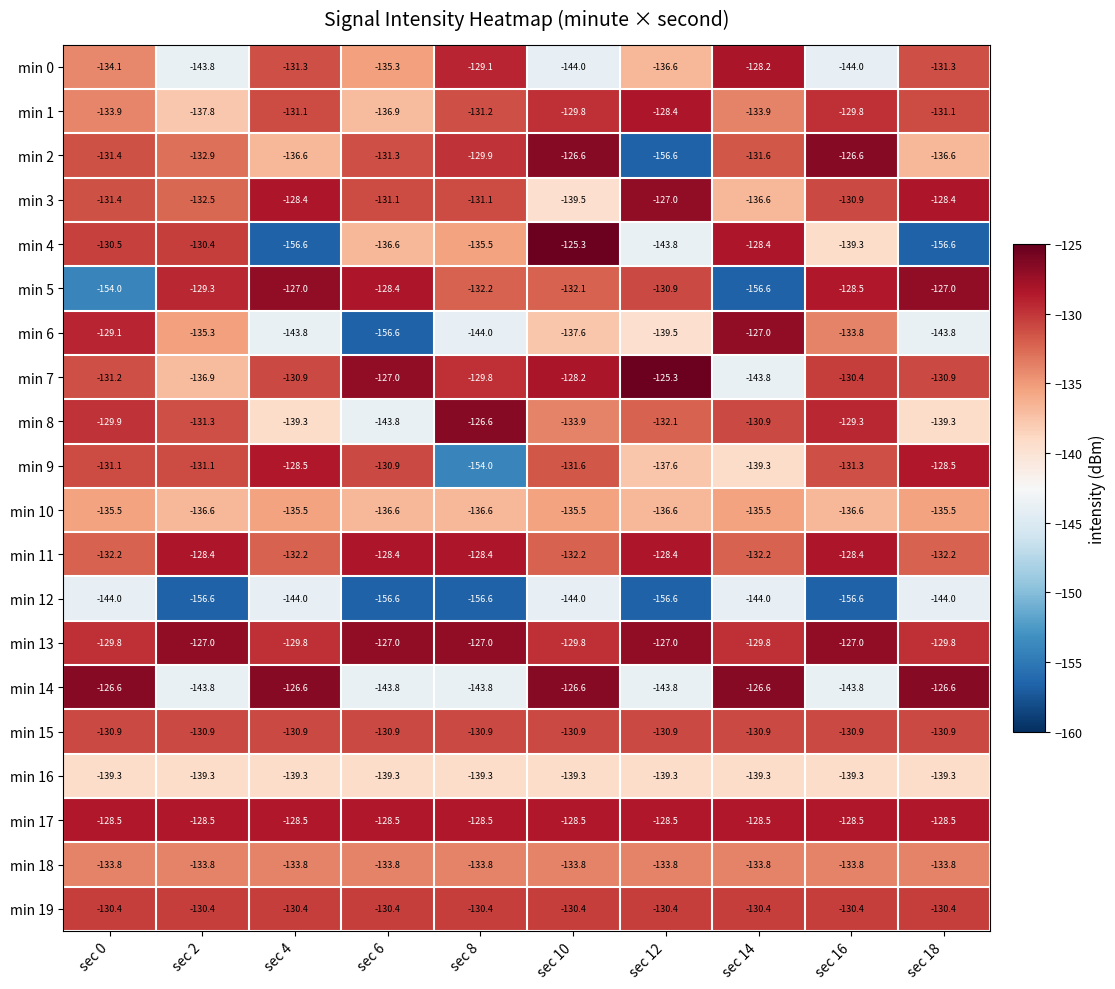

Which series has the largest range (max minus min)?

min 4